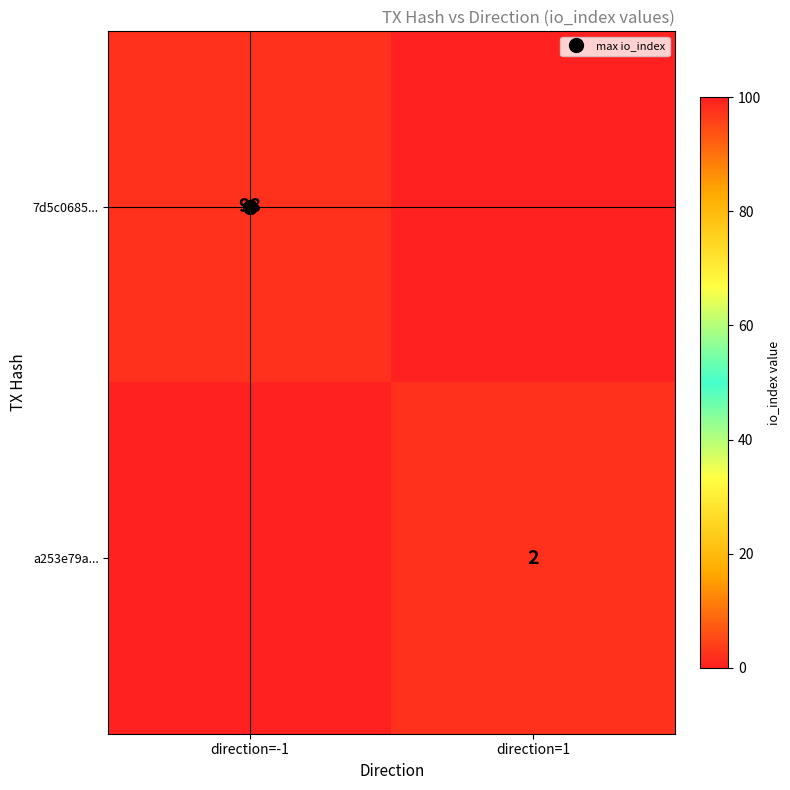

What is the spread (max minus min) of values at direction=1?

2